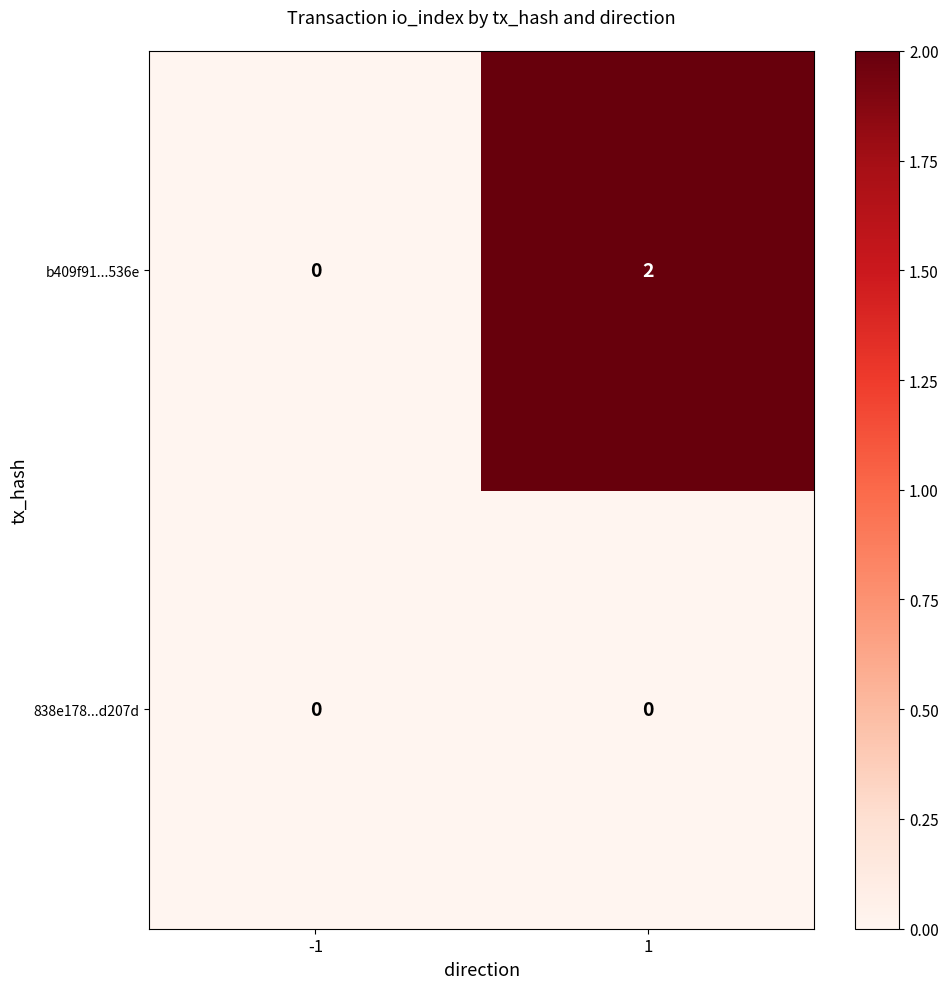

Rank the series by their maximum value, from highest to lowest.

b409f91...536e, 838e178...d207d